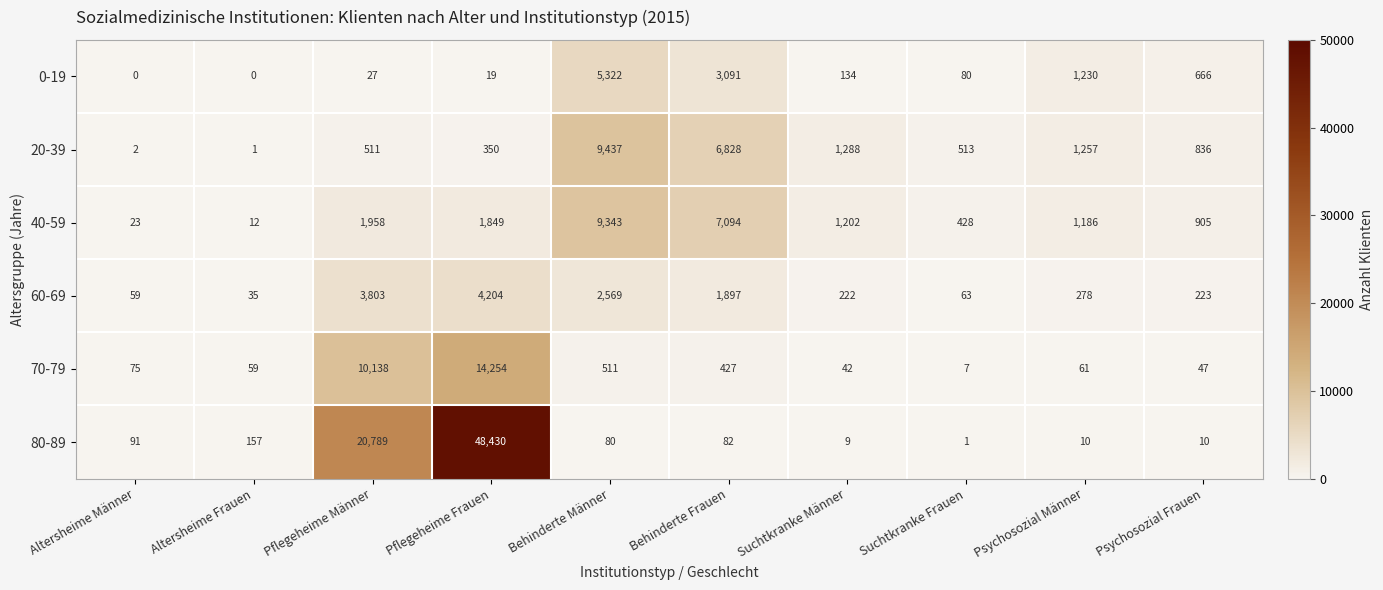

Between Pflegeheime Männer and Pflegeheime Frauen, which series saw the biggest shift?

80-89